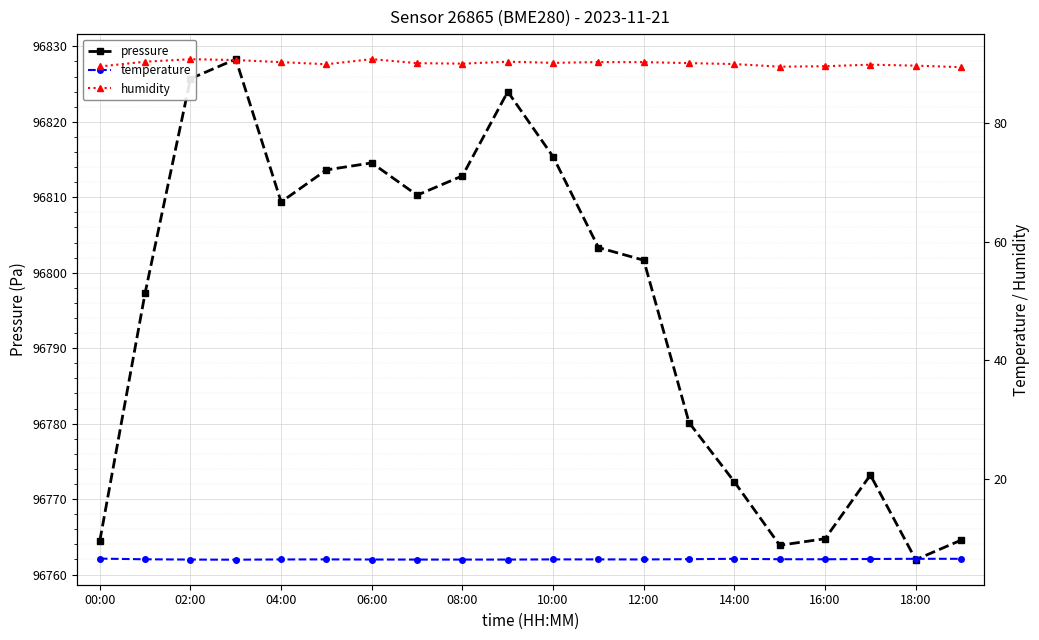

What is the minimum value for temperature?

6.4